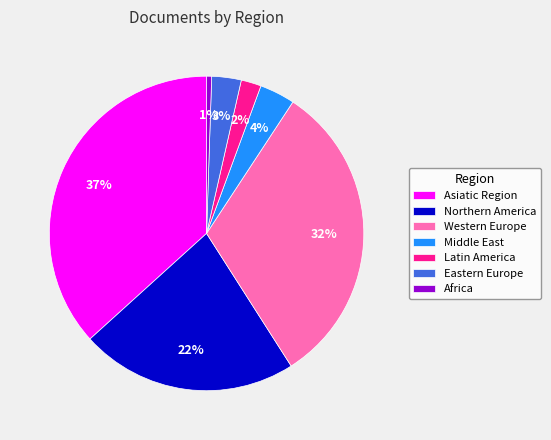

Which slice is the largest?

Asiatic Region